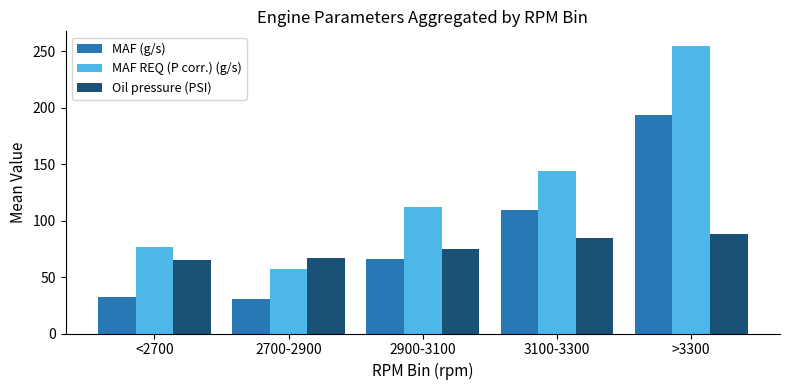

What is the spread (max minus min) of values at <2700?

44.2